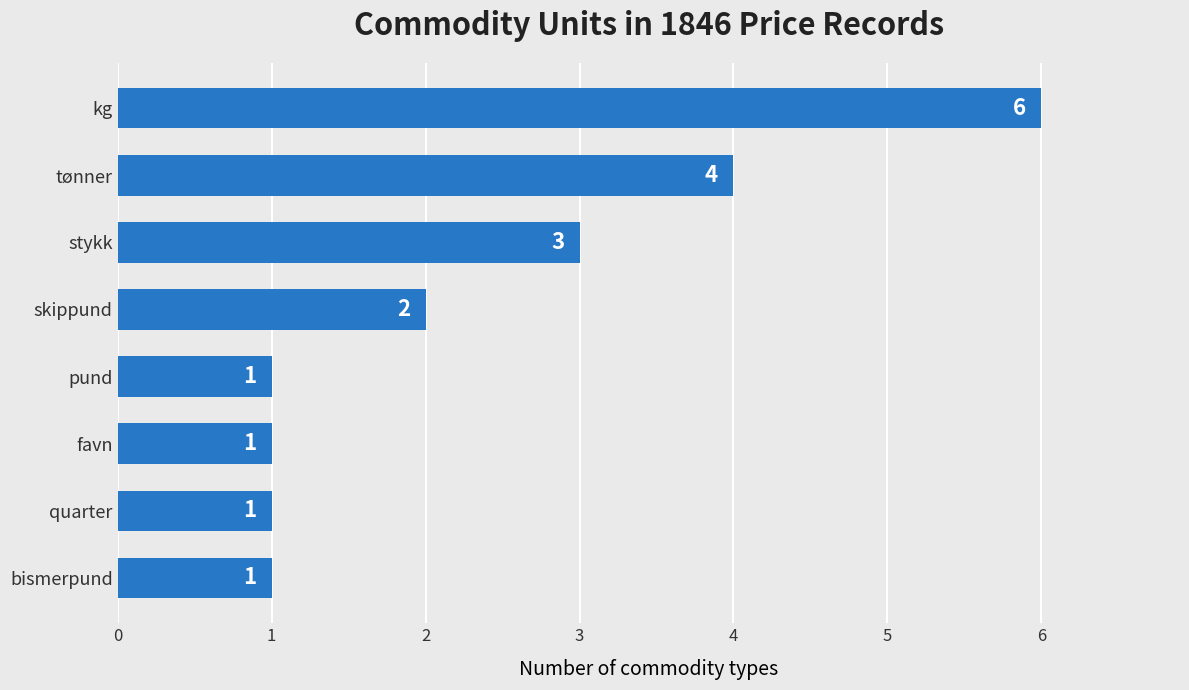

Reading top to bottom, transcribe all the data shown in this chart.

kg=6	tønner=4	stykk=3	skippund=2	pund=1	favn=1	quarter=1	bismerpund=1